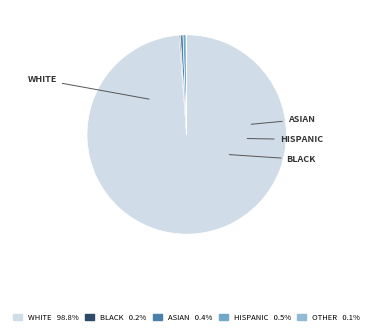

How many segments does this pie chart have?

5